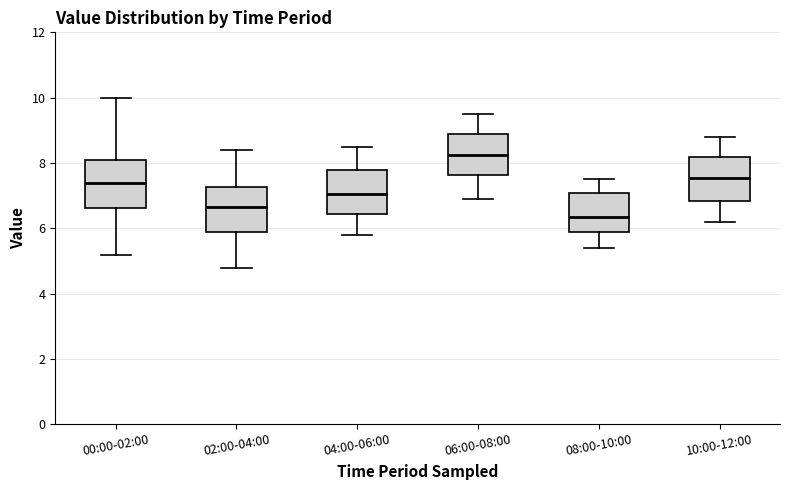

Reading left to right, transcribe this box plot: for each box, give where its median line is, the range the box spans, and where its two whiskers end, as read against the y-axis. The values are not printed on the chart, so give them approximately, as read against the axis.

00:00-02:00: median 7.4, box 6.6 to 8.2, whiskers 5.2 to 10.0
02:00-04:00: median 6.6, box 5.8 to 7.2, whiskers 4.8 to 8.4
04:00-06:00: median 7.0, box 6.4 to 7.8, whiskers 5.8 to 8.6
06:00-08:00: median 8.2, box 7.6 to 8.8, whiskers 7.0 to 9.6
08:00-10:00: median 6.4, box 6.0 to 7.0, whiskers 5.4 to 7.6
10:00-12:00: median 7.6, box 6.8 to 8.2, whiskers 6.2 to 8.8